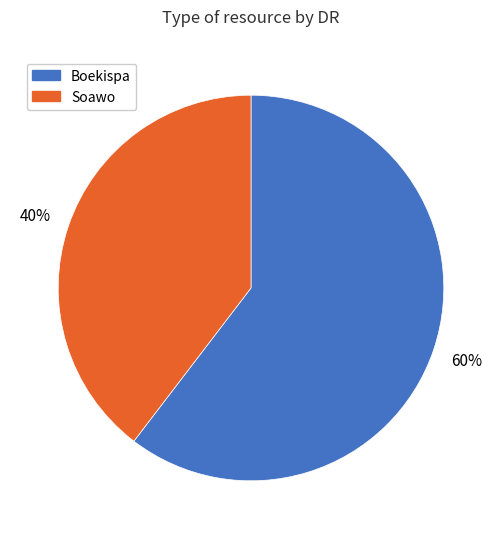

Combined, do Soawo and Boekispa account for over 50%?

Yes